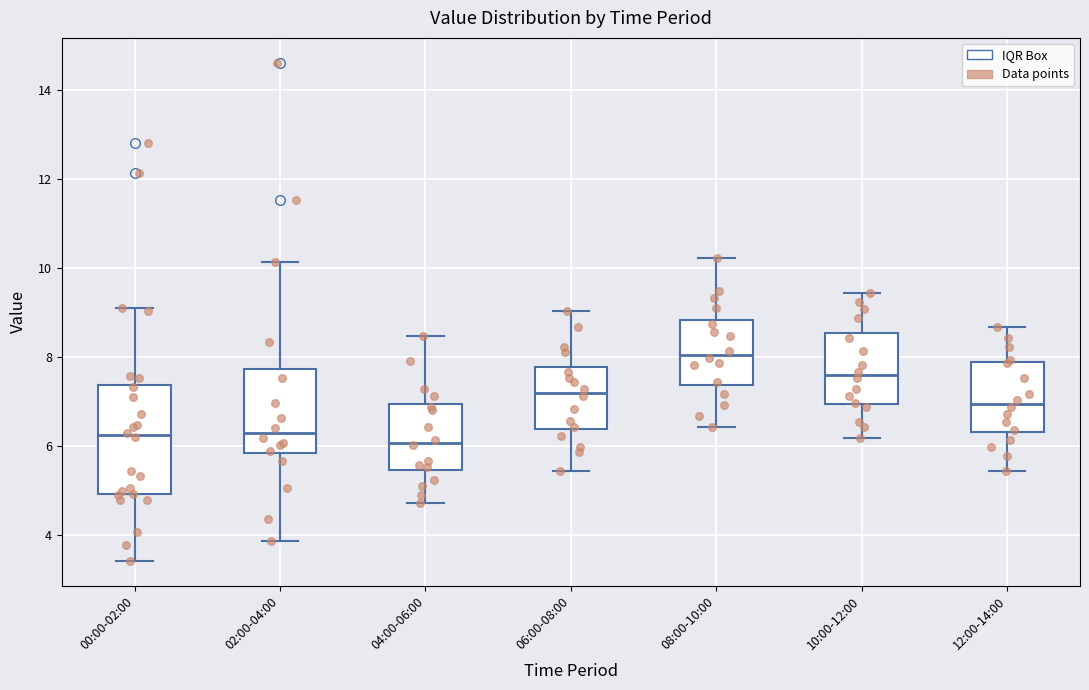

Reading left to right, read every box against the y-axis: the position of its median line, the range the box covers, and the ends of its whiskers. The values are not printed on the chart, so give them approximately, as read against the axis.

00:00-02:00: median 6.2, box 5.0 to 7.4, whiskers 3.4 to 9.2
02:00-04:00: median 6.2, box 5.8 to 7.8, whiskers 3.8 to 10.2
04:00-06:00: median 6.0, box 5.4 to 7.0, whiskers 4.8 to 8.4
06:00-08:00: median 7.2, box 6.4 to 7.8, whiskers 5.4 to 9.0
08:00-10:00: median 8.0, box 7.4 to 8.8, whiskers 6.4 to 10.2
10:00-12:00: median 7.6, box 7.0 to 8.6, whiskers 6.2 to 9.4
12:00-14:00: median 7.0, box 6.4 to 7.8, whiskers 5.4 to 8.6